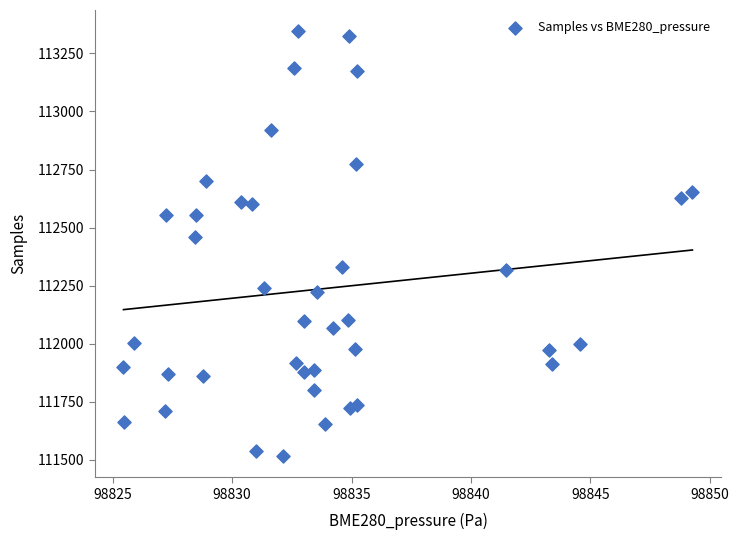

What is the range of Y values (max minus min)?

1828